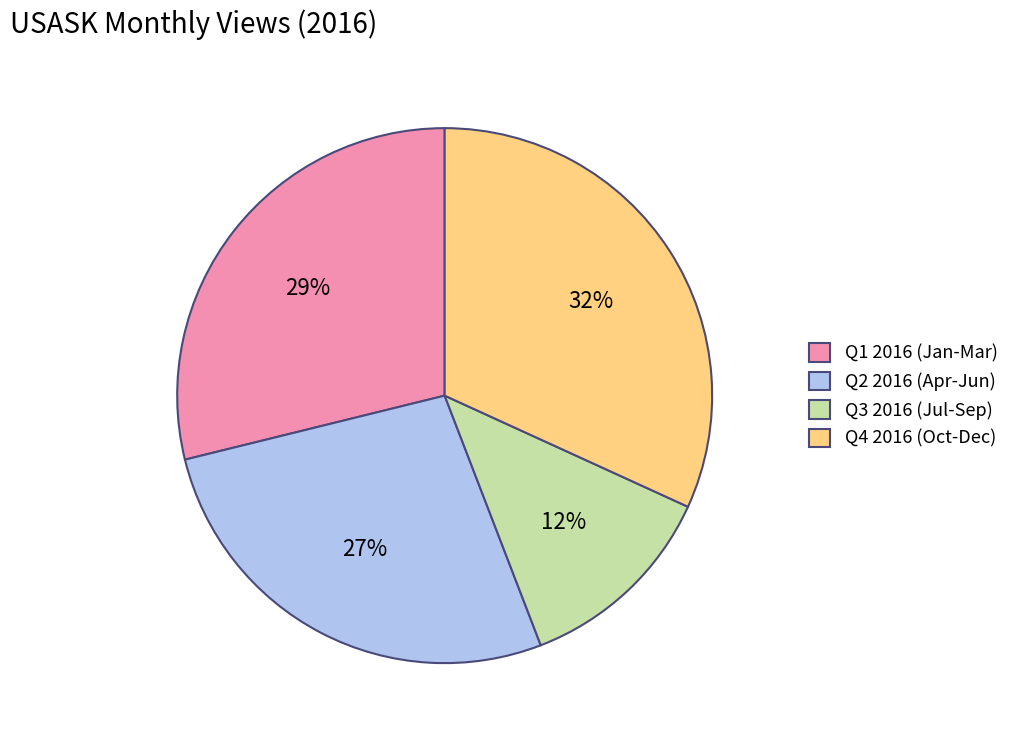

The Q2 2016 (Apr-Jun) slice represents 27% of the pie. True or false?

True